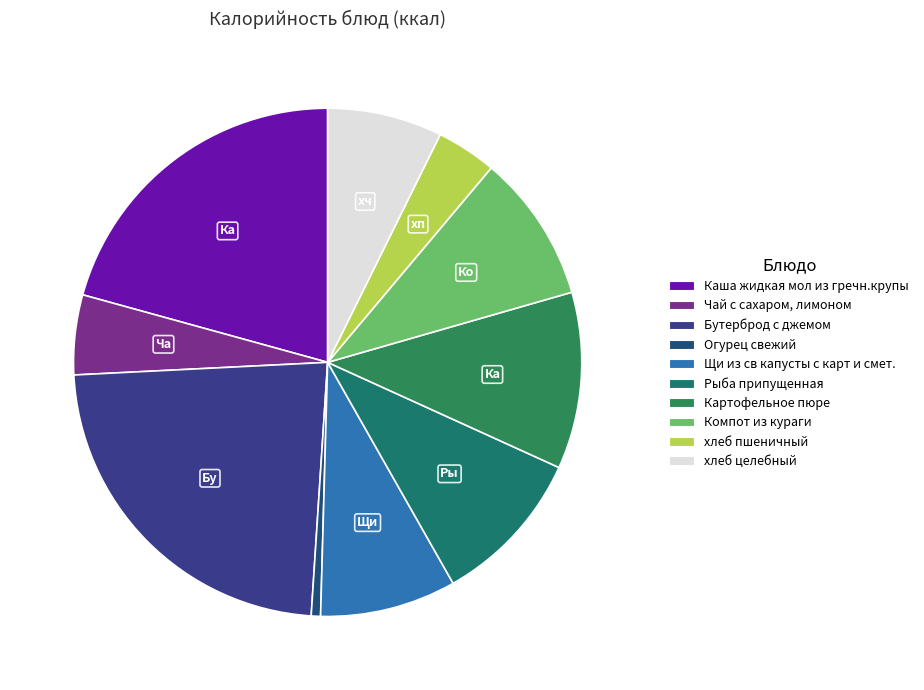

How many slices are in this pie chart?

10